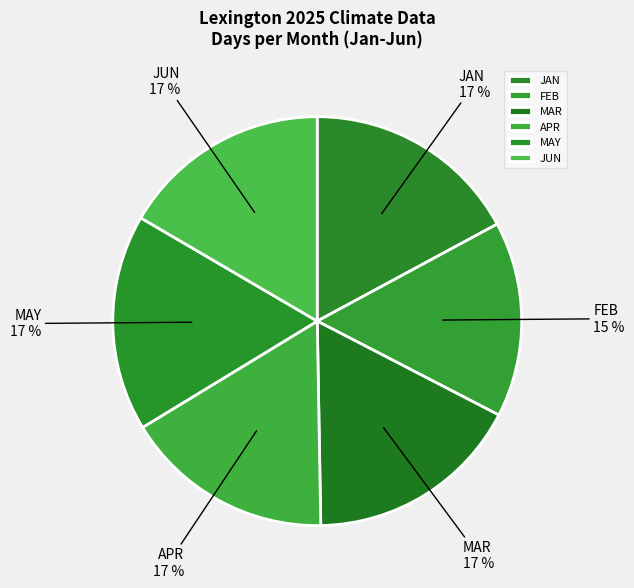

To the nearest percent, what portion does JUN represent?

17%